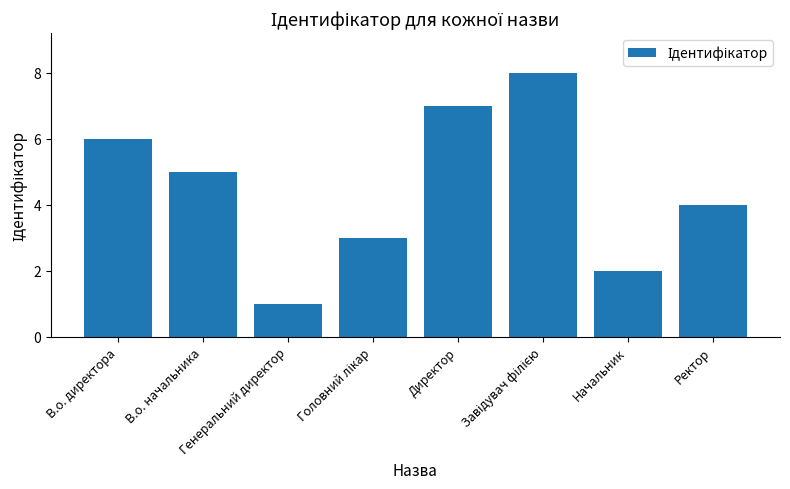

What is the approximate value at Генеральний директор?

1